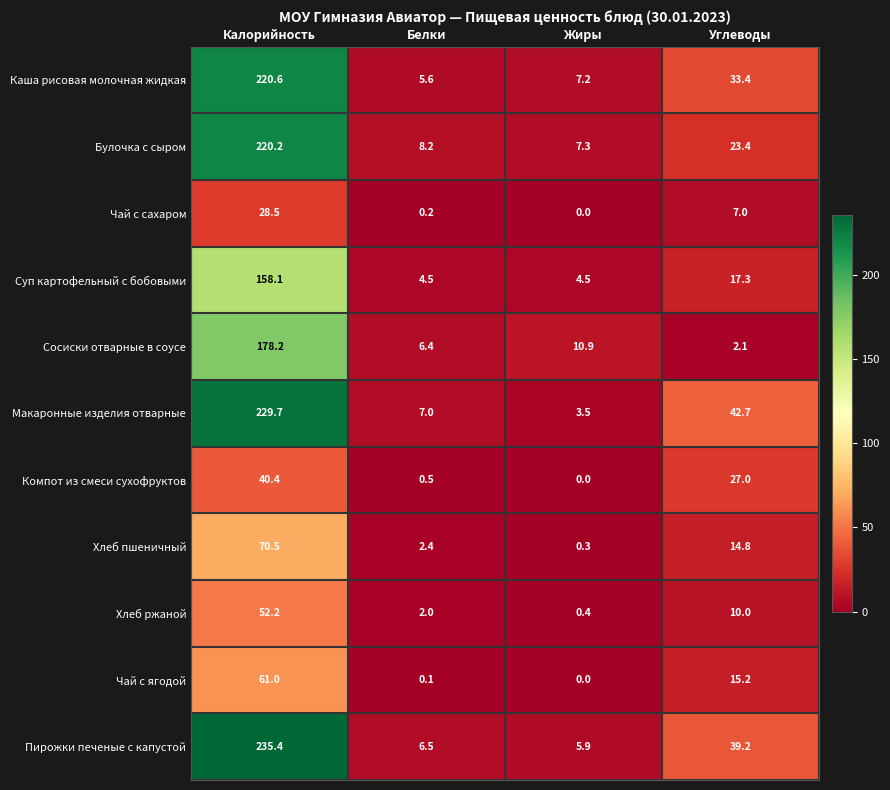

What is the total value across all series at Углеводы?

232.1